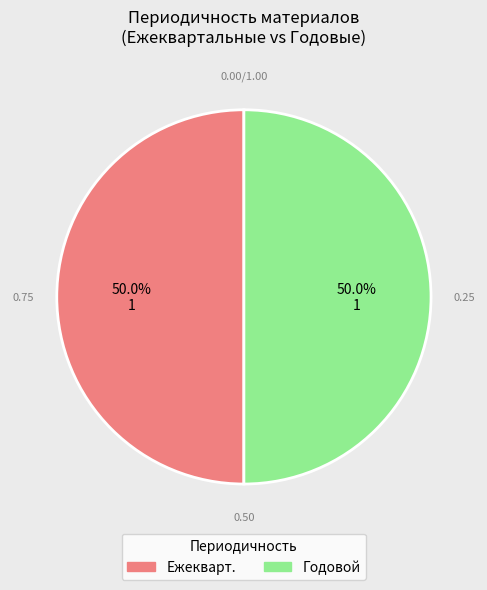

To the nearest percent, what is the average slice percentage?

50%